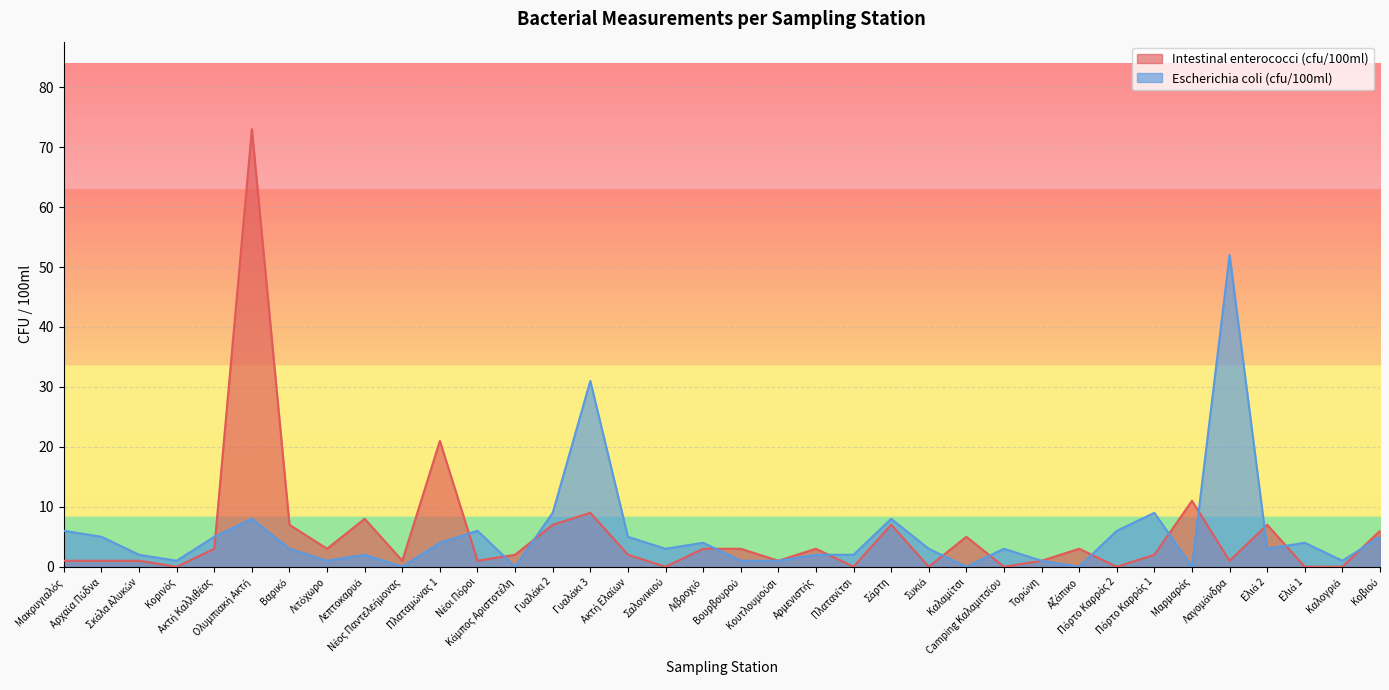

Reading left to right, transcribe all the data shown in this chart.

Intestinal enterococci (cfu/100ml): Μακρυγιαλός=1	Αρχαία Πύδνα=1	Σκάλα Αλυκών=1	Κορινός=0	Ακτή Καλλιθέας=3	Ολυμπιακή Ακτή=73	Βαρικό=7	Λιτόχωρο=3	Λεπτοκαρυά=8	Νέος Παντελεήμονας=1	Πλαταμώνας 1=21	Νέοι Πόροι=1	Κάμπος Αριστοτέλη=2	Γυαλάκι 2=7	Γυαλάκι 3=9	Ακτή Ελαίων=2	Σαλονικιού=0	Λιβροχιό=3	Βουρβουρού=3	Κουτλουμούσι=1	Αρμενιστής=3	Πλατανίτσι=0	Σάρτη=7	Συκιά=0	Καλαμίτσι=5	Camping Καλαμιτσίου=0	Τορώνη=1	Αζάπικο=3	Πόρτο Καρράς 2=0	Πόρτο Καρράς 1=2	Μαρμαράς=11	Λαγομάνδρα=1	Ελιά 2=7	Ελιά 1=0	Καλογριά=0	Κοβιού=6
Escherichia coli (cfu/100ml): Μακρυγιαλός=6	Αρχαία Πύδνα=5	Σκάλα Αλυκών=2	Κορινός=1	Ακτή Καλλιθέας=5	Ολυμπιακή Ακτή=8	Βαρικό=3	Λιτόχωρο=1	Λεπτοκαρυά=2	Νέος Παντελεήμονας=0	Πλαταμώνας 1=4	Νέοι Πόροι=6	Κάμπος Αριστοτέλη=0	Γυαλάκι 2=9	Γυαλάκι 3=31	Ακτή Ελαίων=5	Σαλονικιού=3	Λιβροχιό=4	Βουρβουρού=1	Κουτλουμούσι=1	Αρμενιστής=2	Πλατανίτσι=2	Σάρτη=8	Συκιά=3	Καλαμίτσι=0	Camping Καλαμιτσίου=3	Τορώνη=1	Αζάπικο=0	Πόρτο Καρράς 2=6	Πόρτο Καρράς 1=9	Μαρμαράς=0	Λαγομάνδρα=52	Ελιά 2=3	Ελιά 1=4	Καλογριά=1	Κοβιού=5